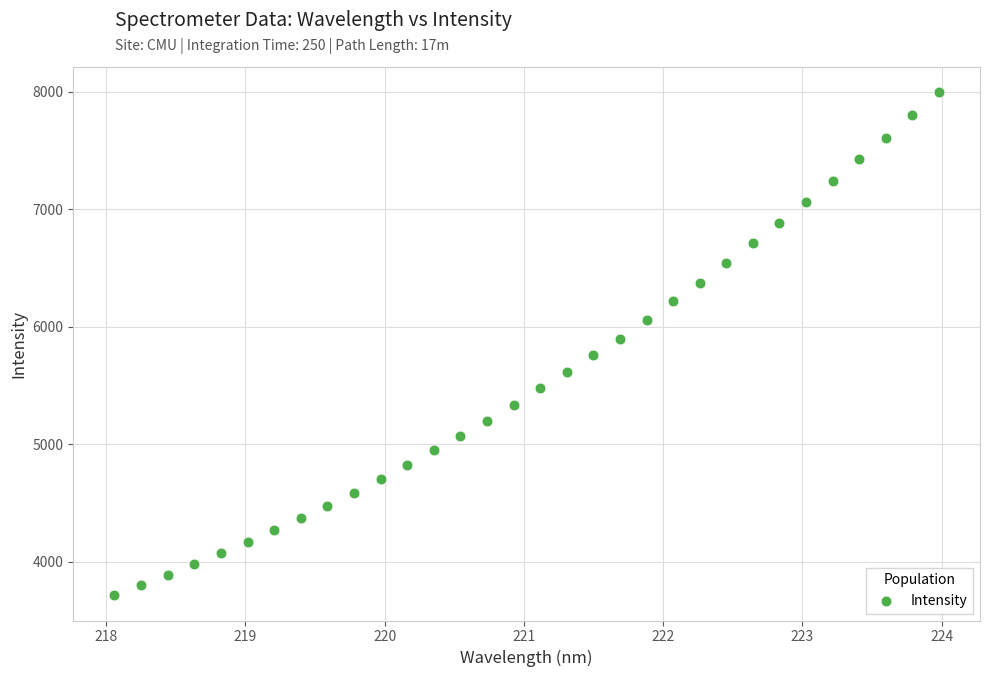

What is the range of Y values (max minus min)?

4284.3